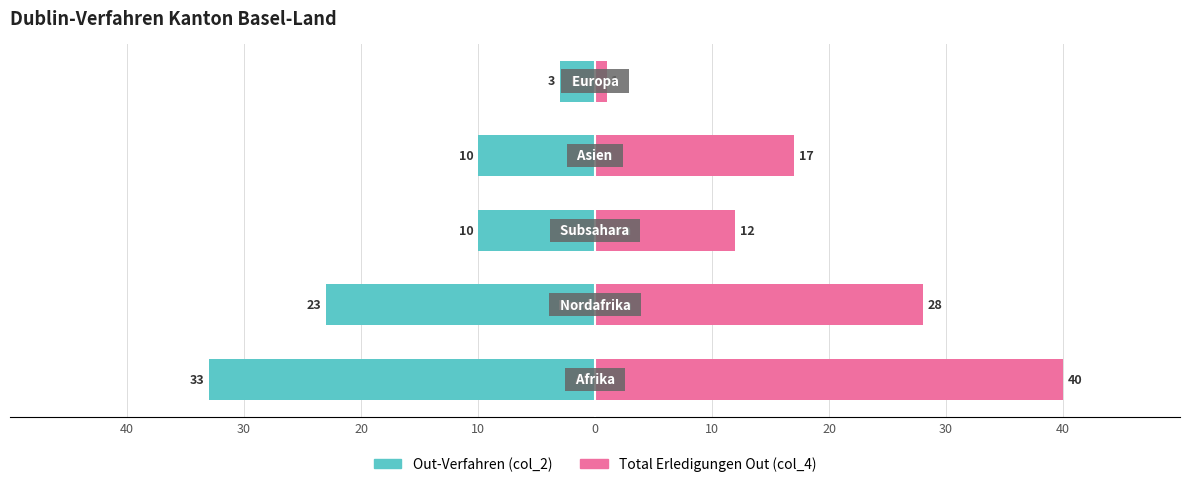

Reading left to right, list all the values displayed in this chart.

Out-Verfahren (col_2): -33	-23	-10	-10	-3
Total Erledigungen Out (col_4): 40	28	12	17	1